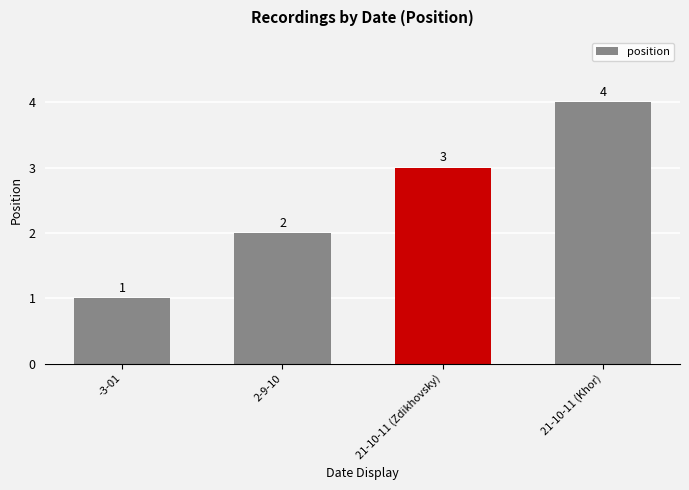

Rank the categories by value from lowest to highest.

-3-01, 2-9-10, 21-10-11 (Zdikhovsky), 21-10-11 (Khor)